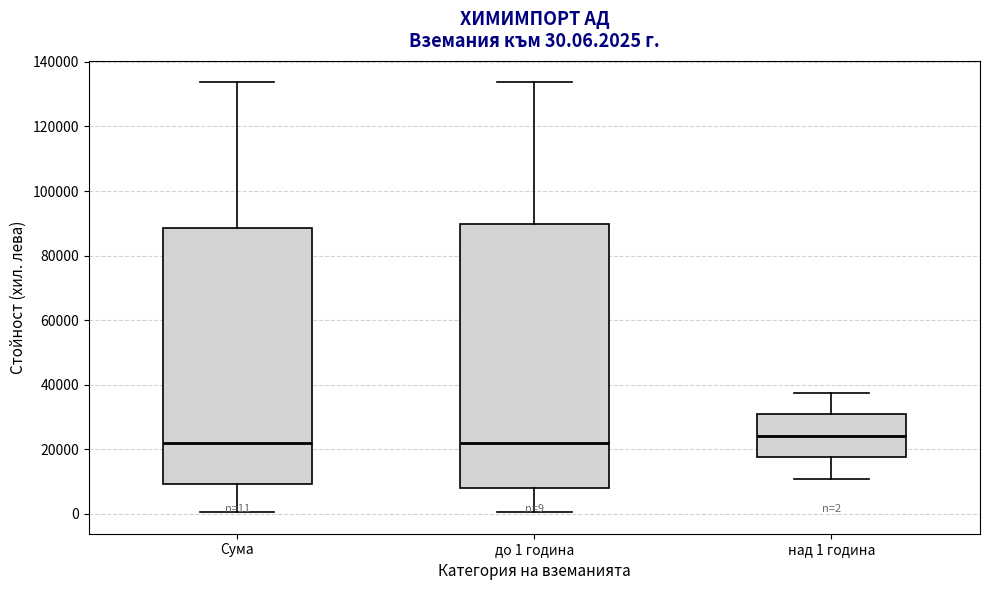

Which box's median line is the highest?

над 1 година